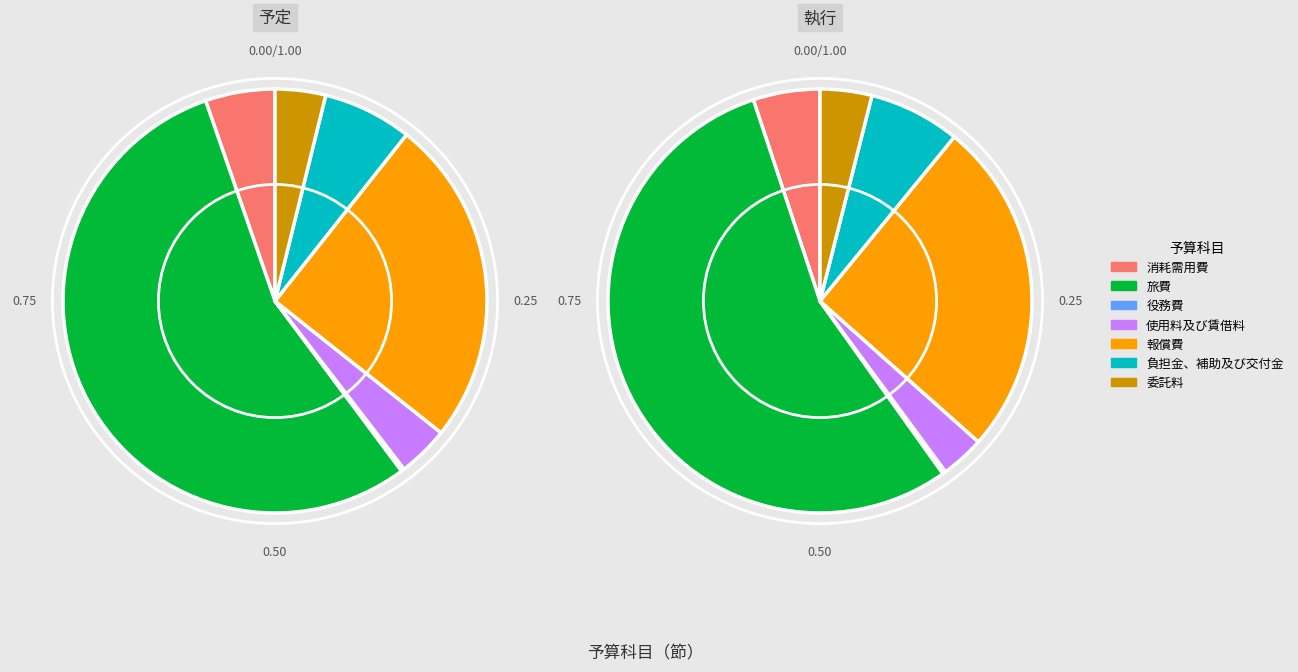

Is 負担金、補助及び交付金 the majority of the pie?

No